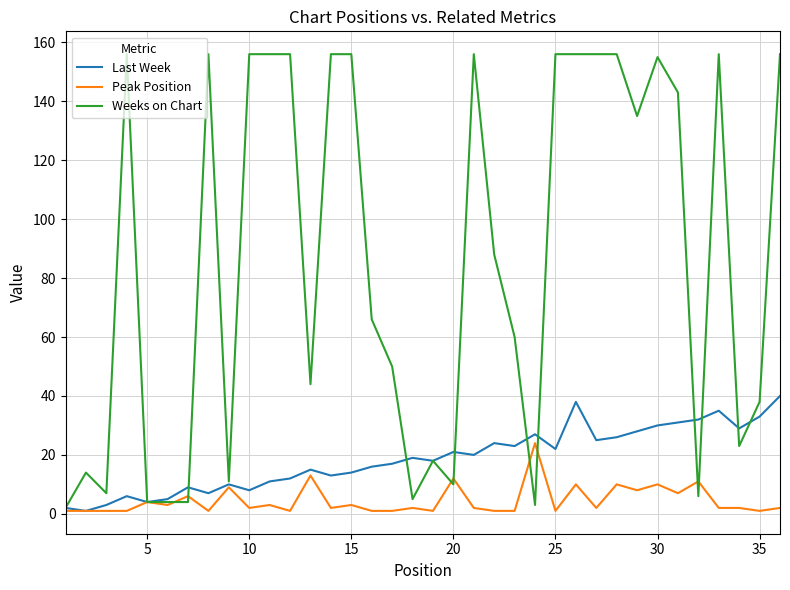

What is the highest value of the Peak Position series?

24